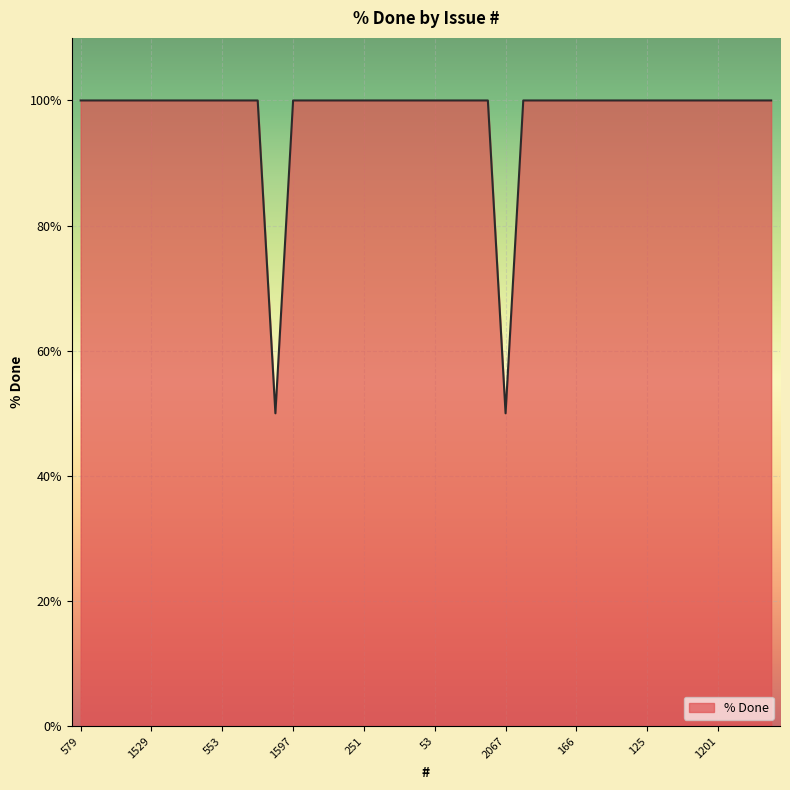

What is the greatest value displayed?

100